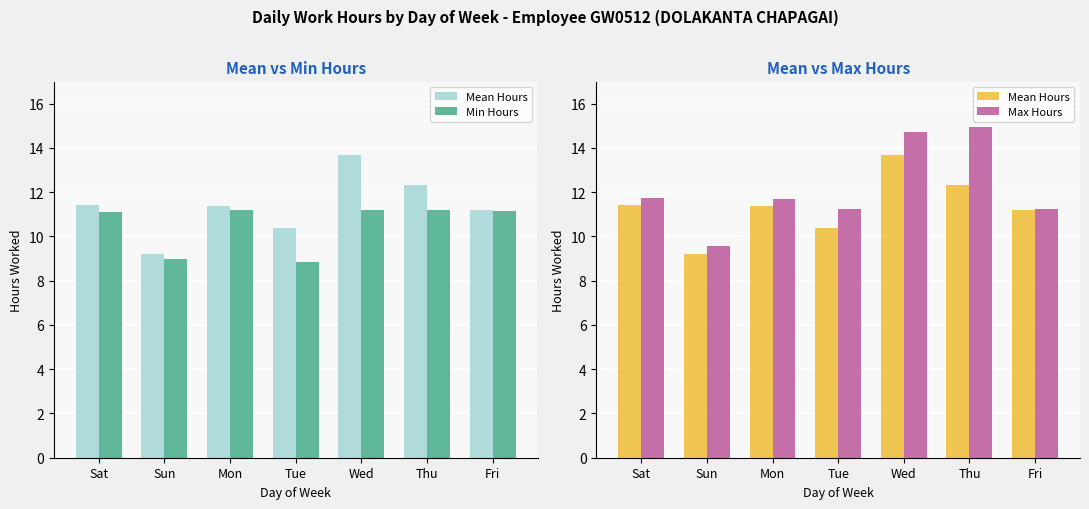

What is the label of the 5th bar from the left?

Wed